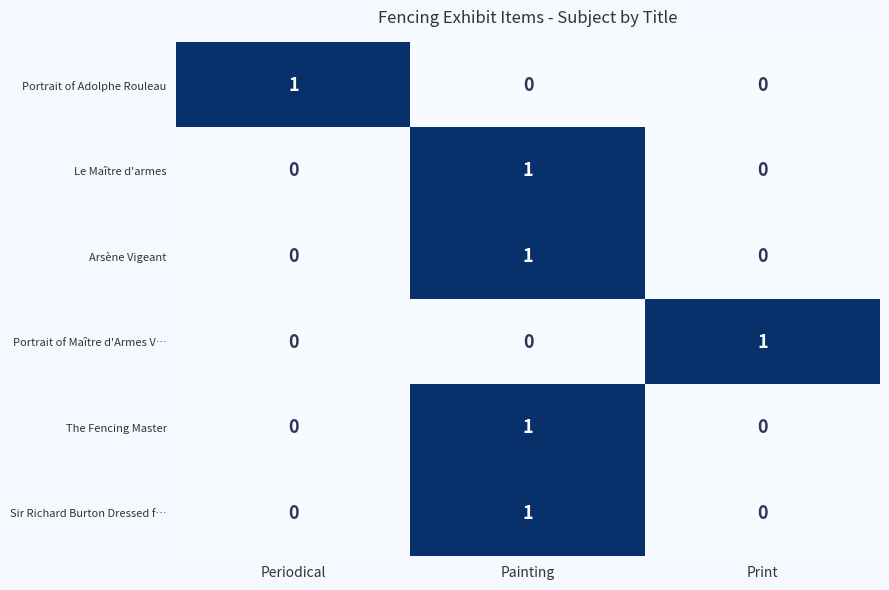

Count the number of categories in the chart.

3